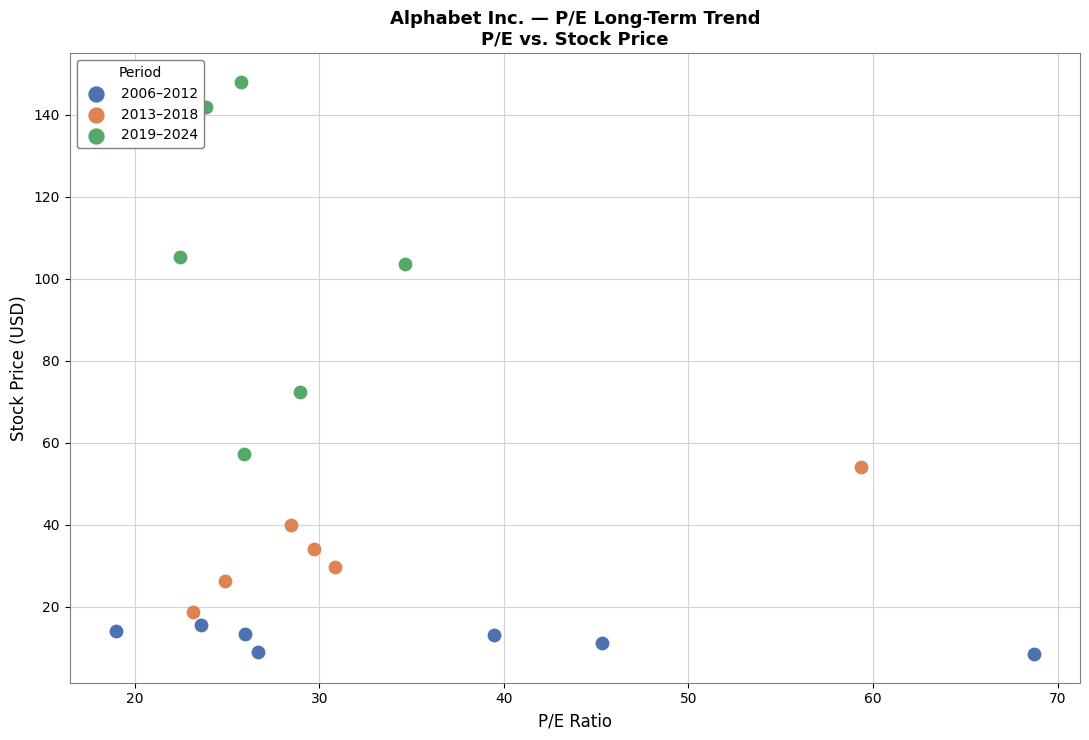

What are all the series names shown in the legend?

2006–2012, 2013–2018, 2019–2024